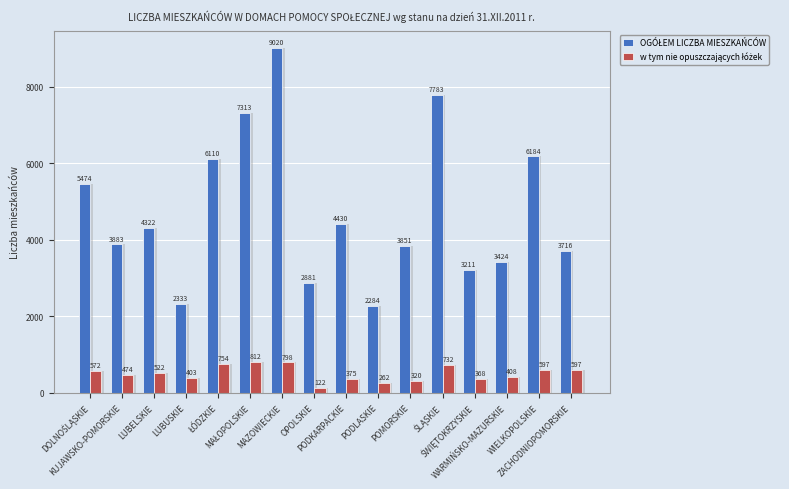

What is the value of the w tym nie opuszczających łóżek bar at the 12th from the left?

732